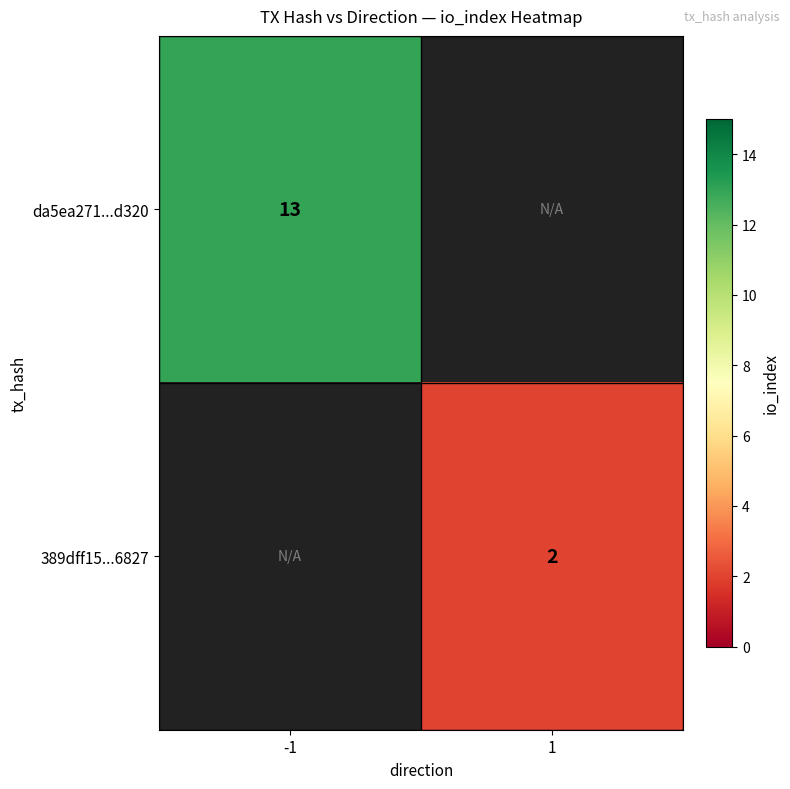

Which has a higher value, 1 or -1?

-1